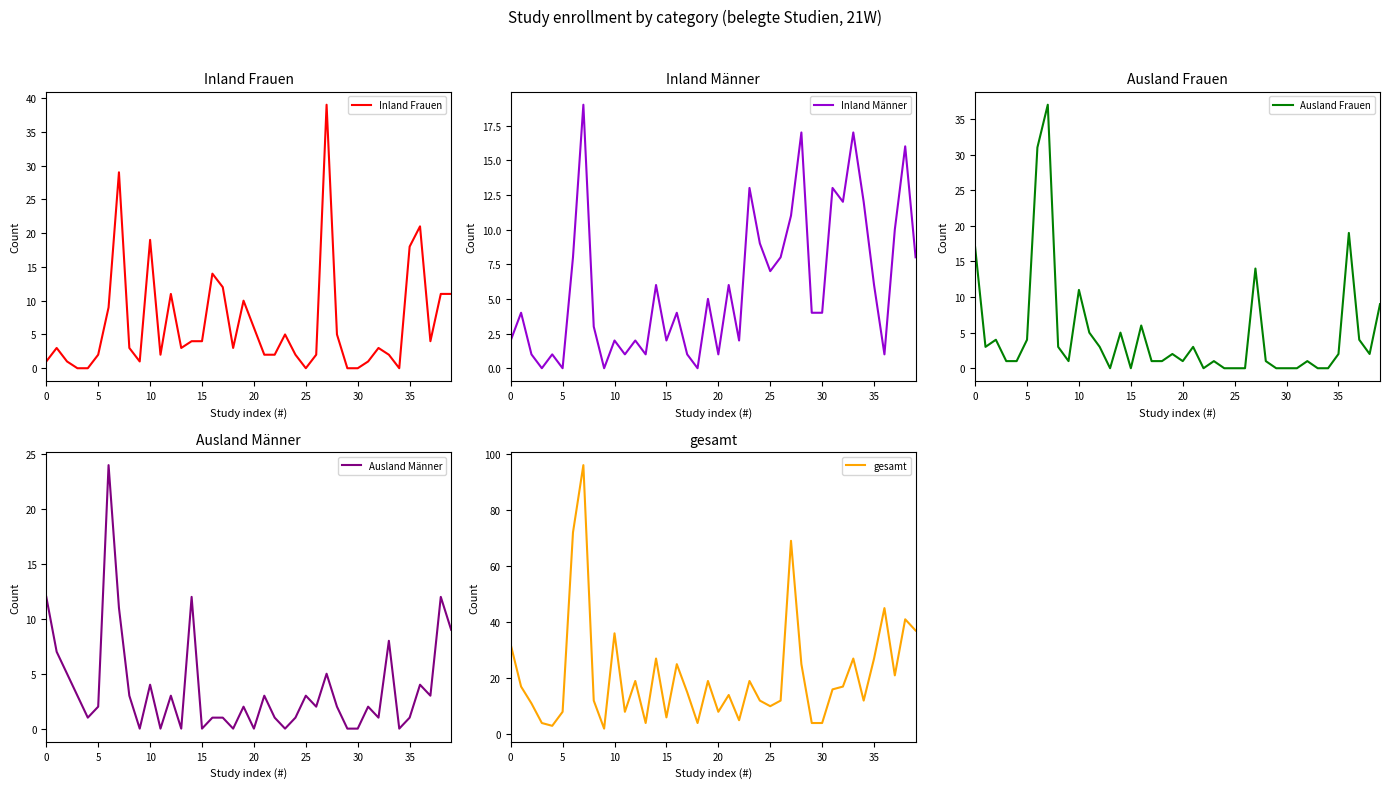

Count the number of data series in this chart.

5